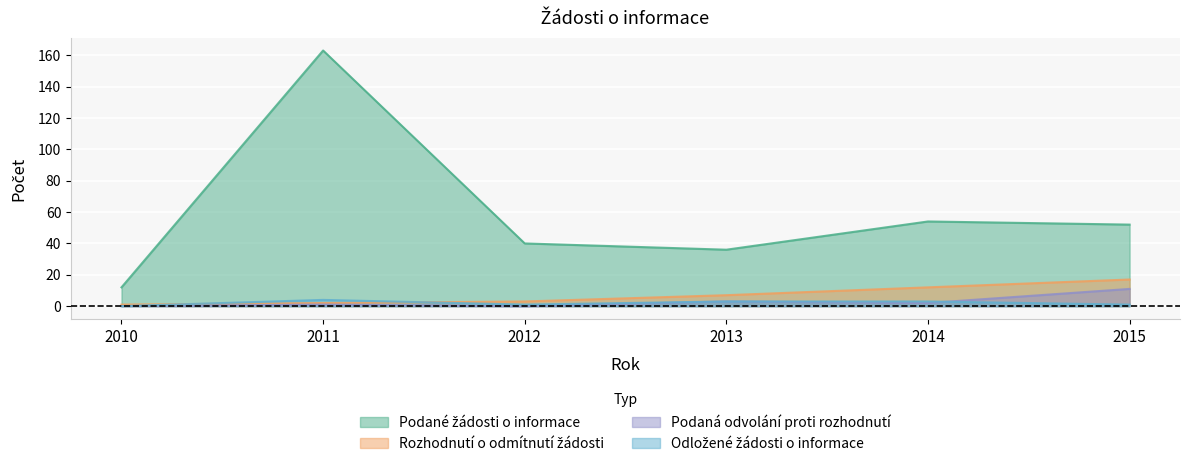

The Podaná odvolání proti rozhodnutí series shows 3 at 2013. True or false?

True